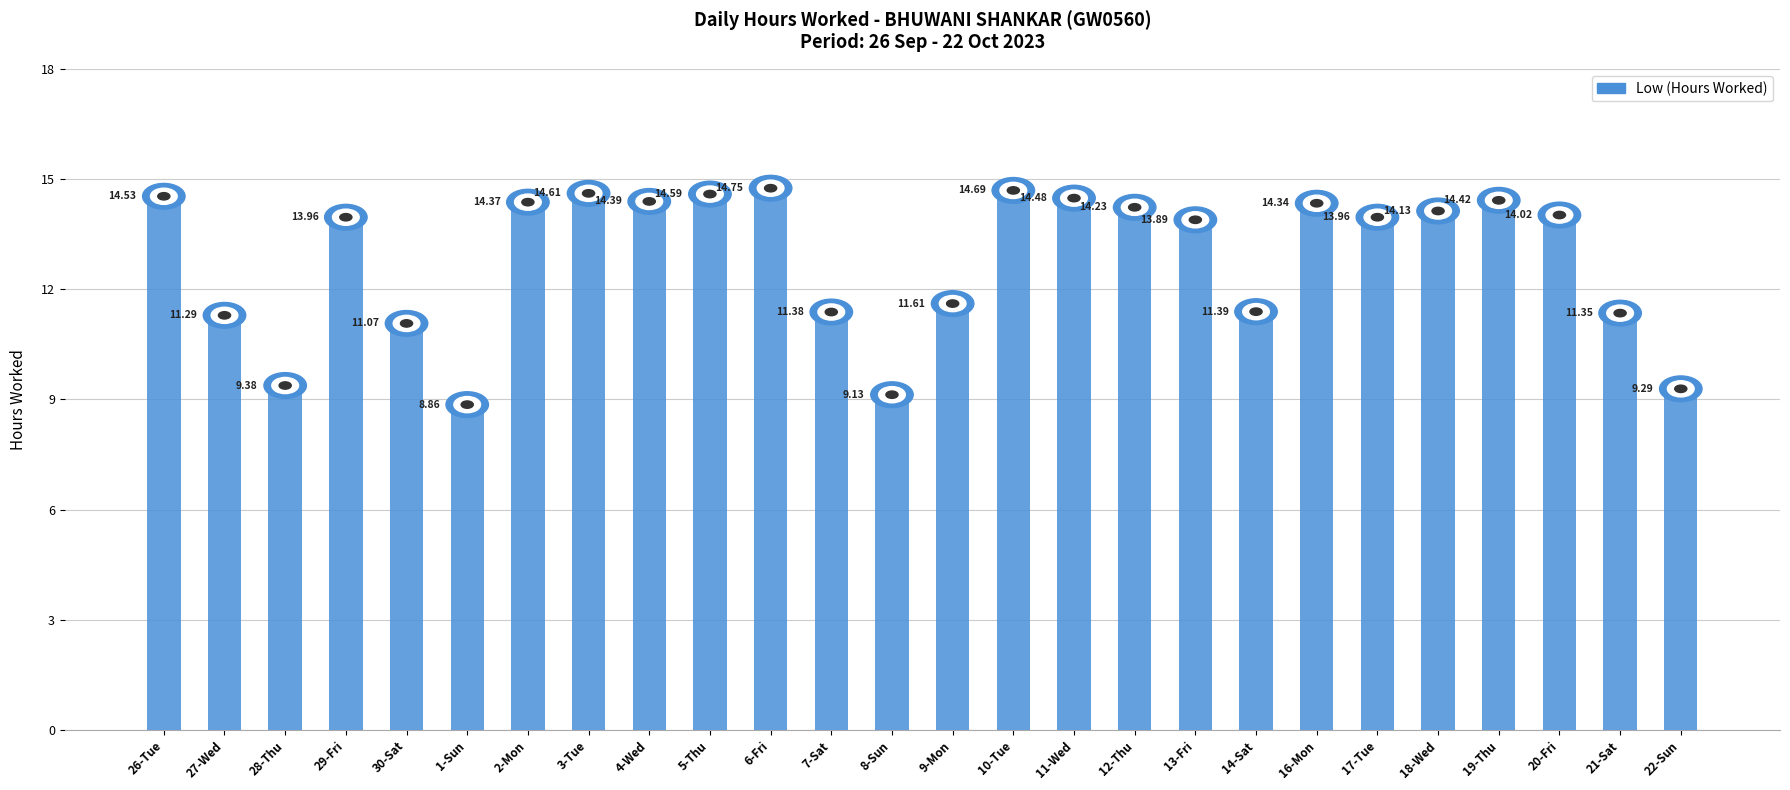

What is the minimum value shown in the chart?

8.9